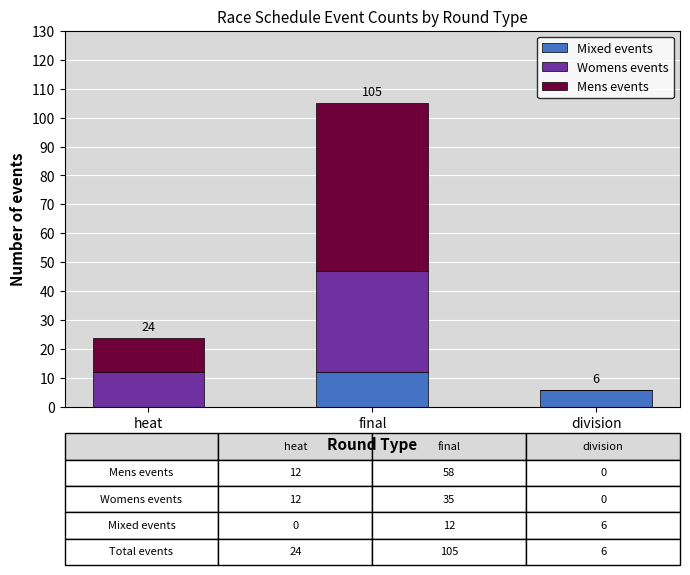

How many categories are shown in the chart?

3